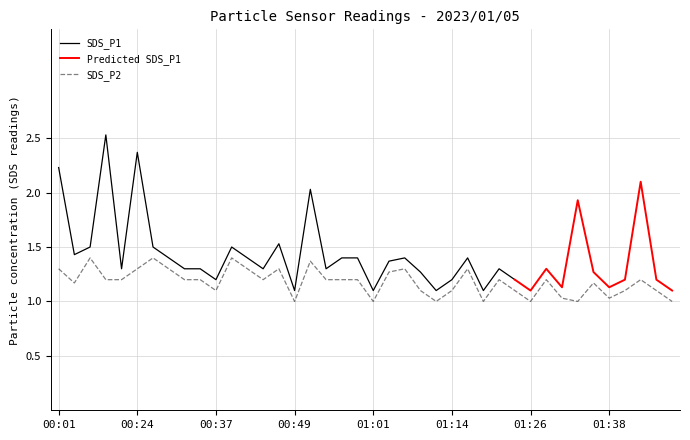

Where is the first local maximum?

00:06